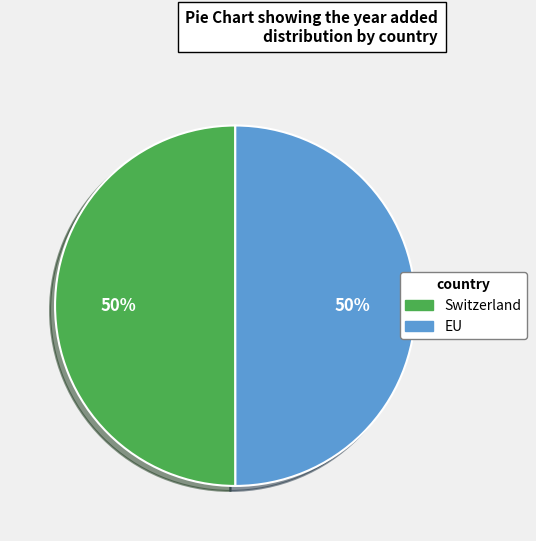

To the nearest percent, what is the average slice percentage?

50%